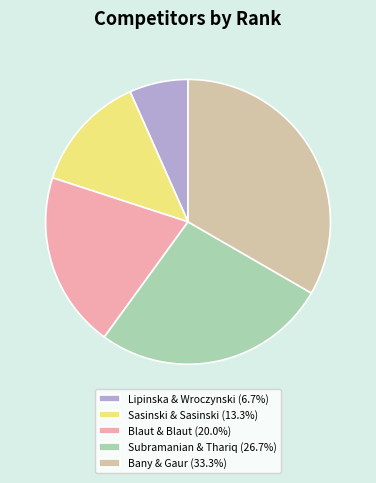

How many slices are in this pie chart?

5